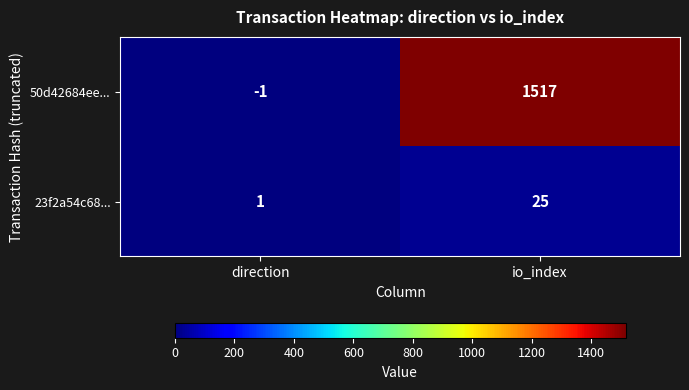

The 23f2a54c68... series shows 25 at io_index. True or false?

True